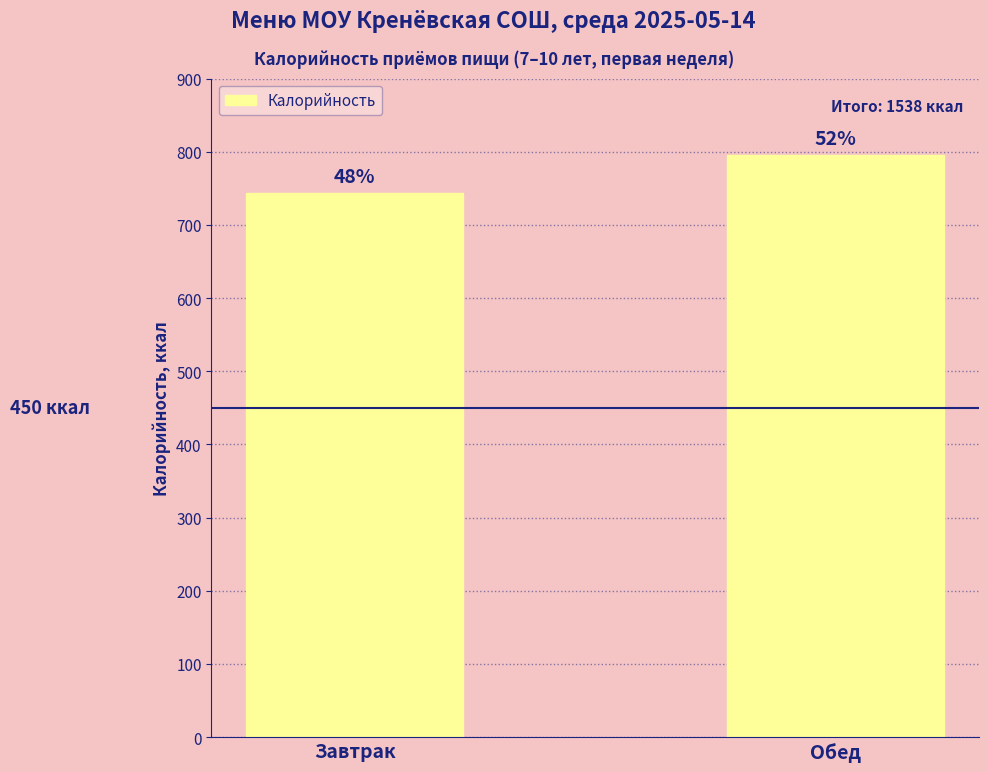

What is the difference between the values at Завтрак and Обед?

51.5